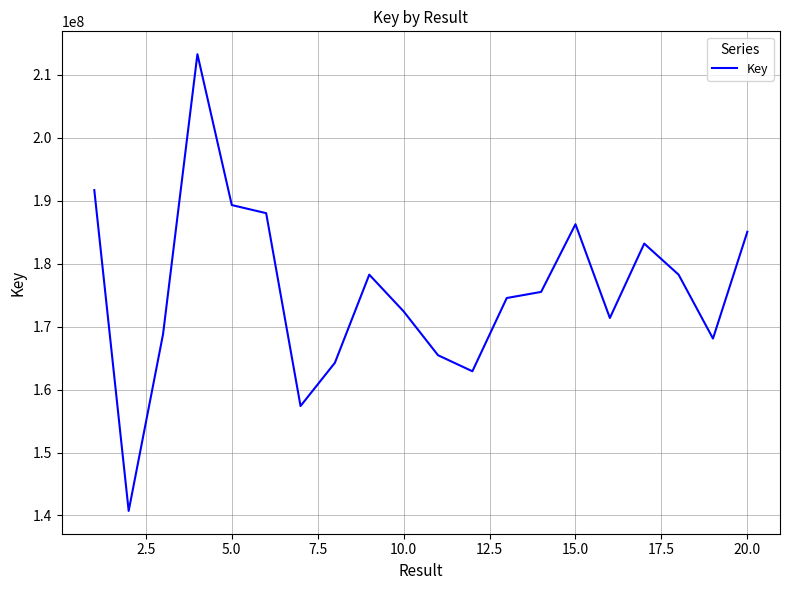

Is this an area chart (filled region under the line)?

No